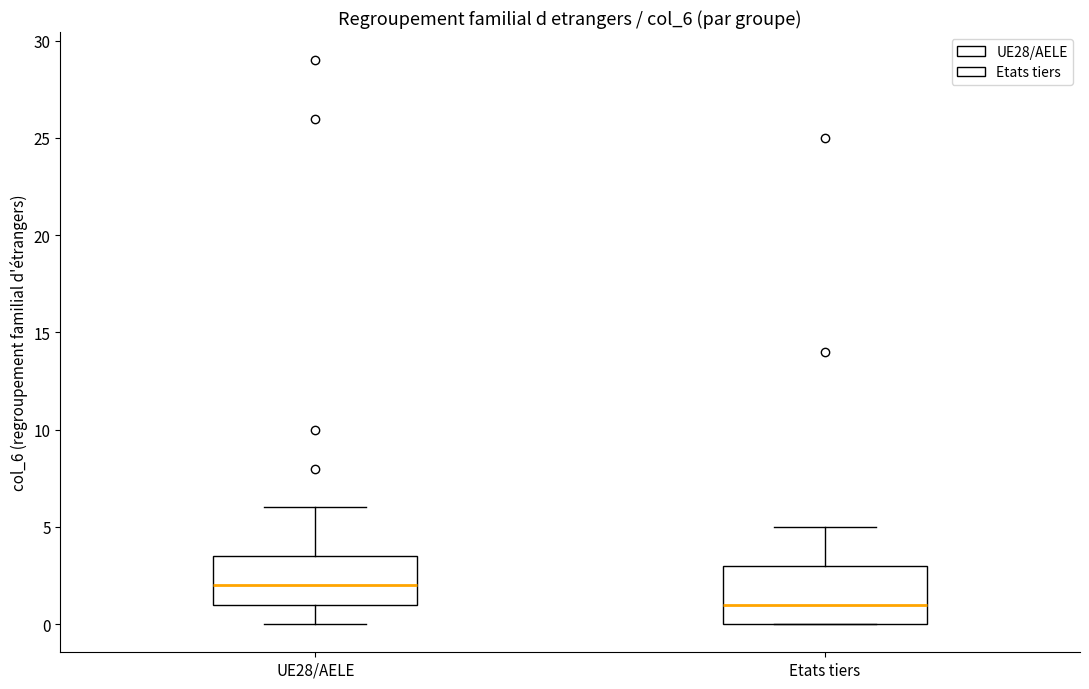

Which box's median line is the lowest?

Etats tiers